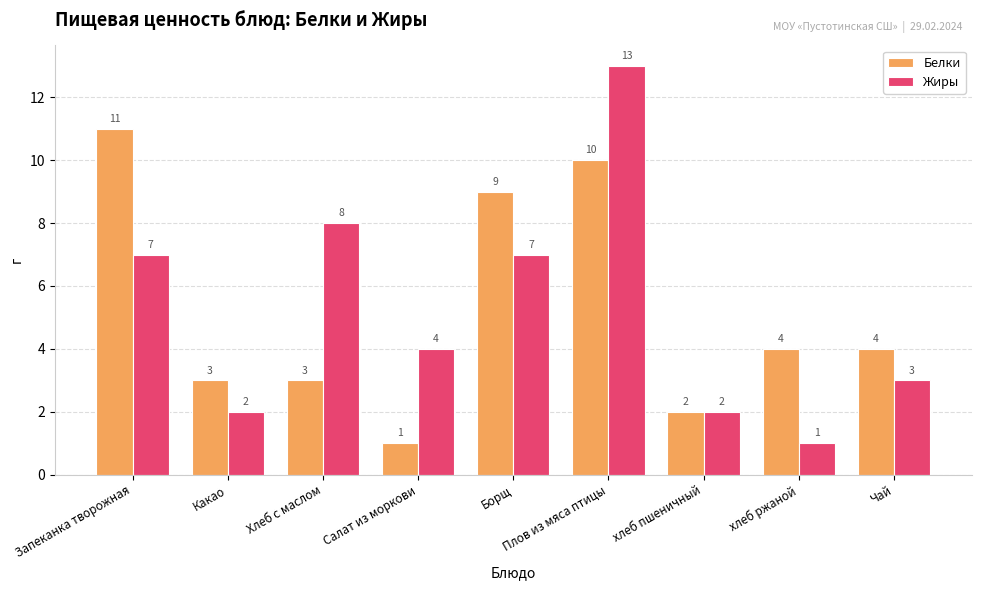

List the series in order of their peak value, highest first.

Жиры, Белки